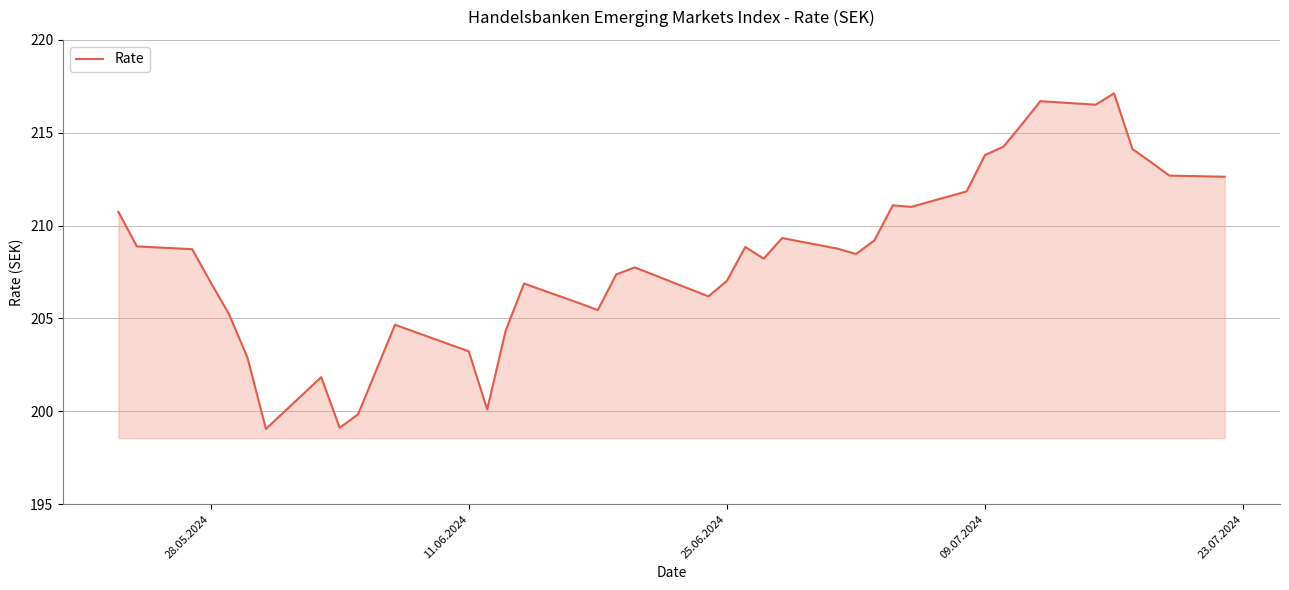

What is the difference between the maximum and minimum values?

18.1